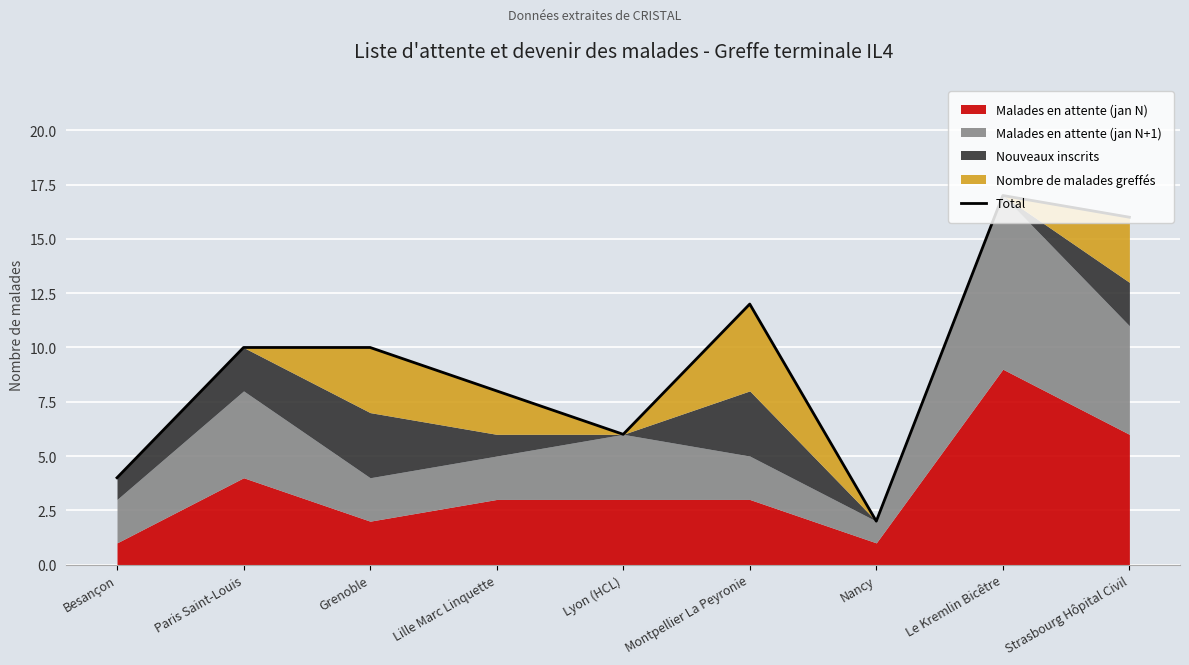

At which category does the chart reach its peak across all series?

Le Kremlin Bicêtre